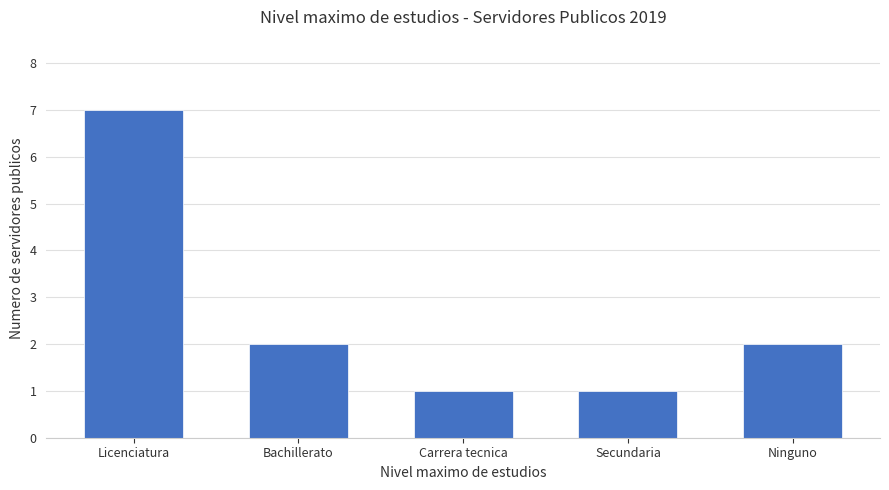

What is the sum of all values?

13